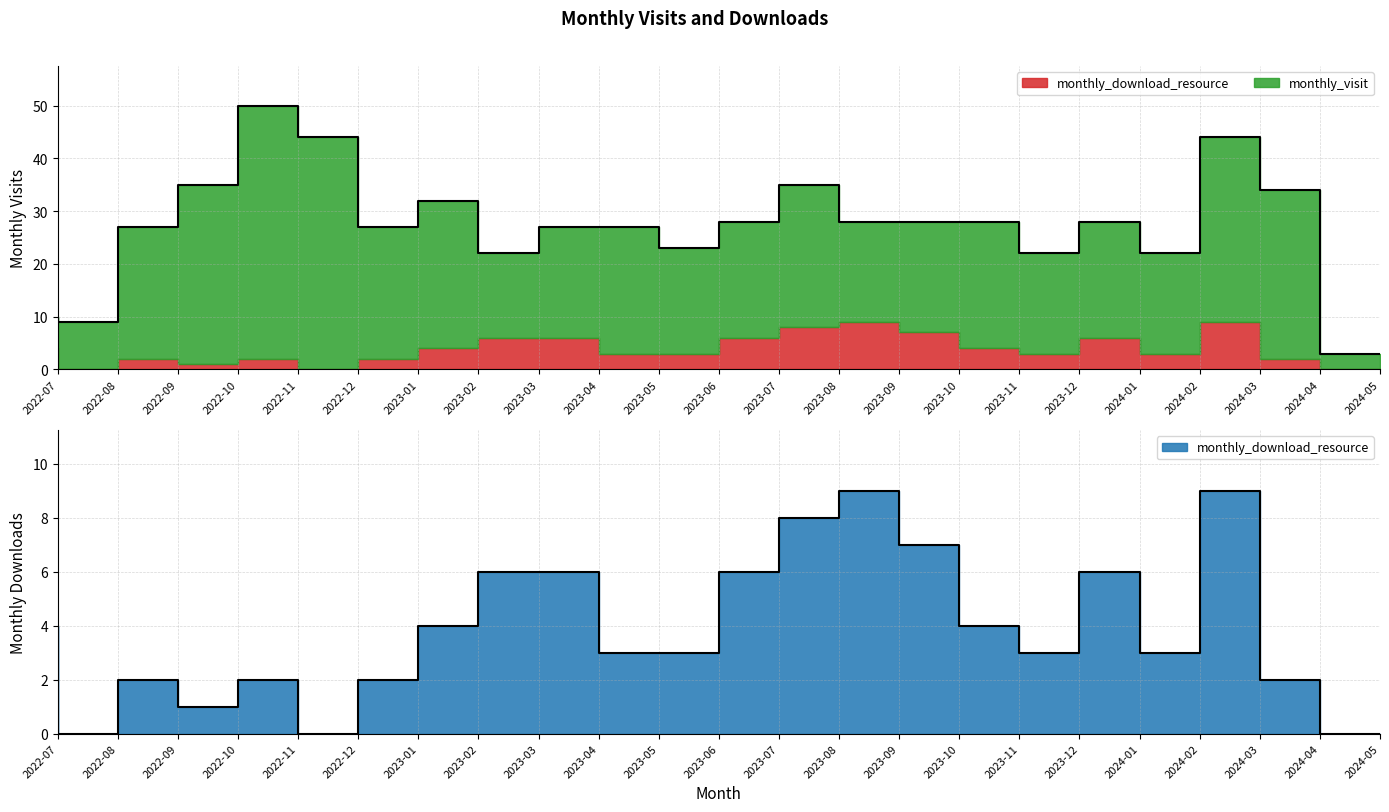

True or false: monthly_visit and monthly_download_resource intersect in this chart.

False